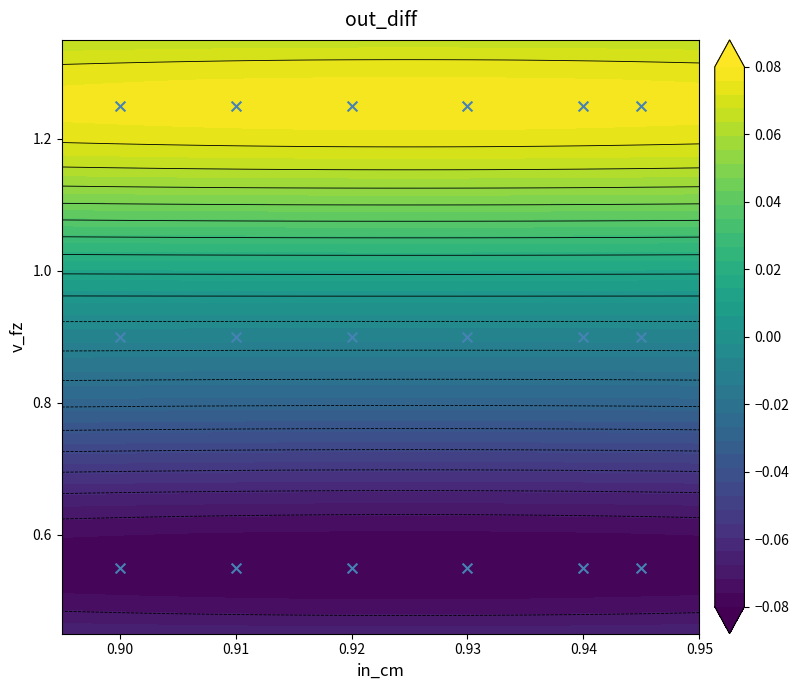

The chart shows a value of 0.3 at 0.94. True or false?

False